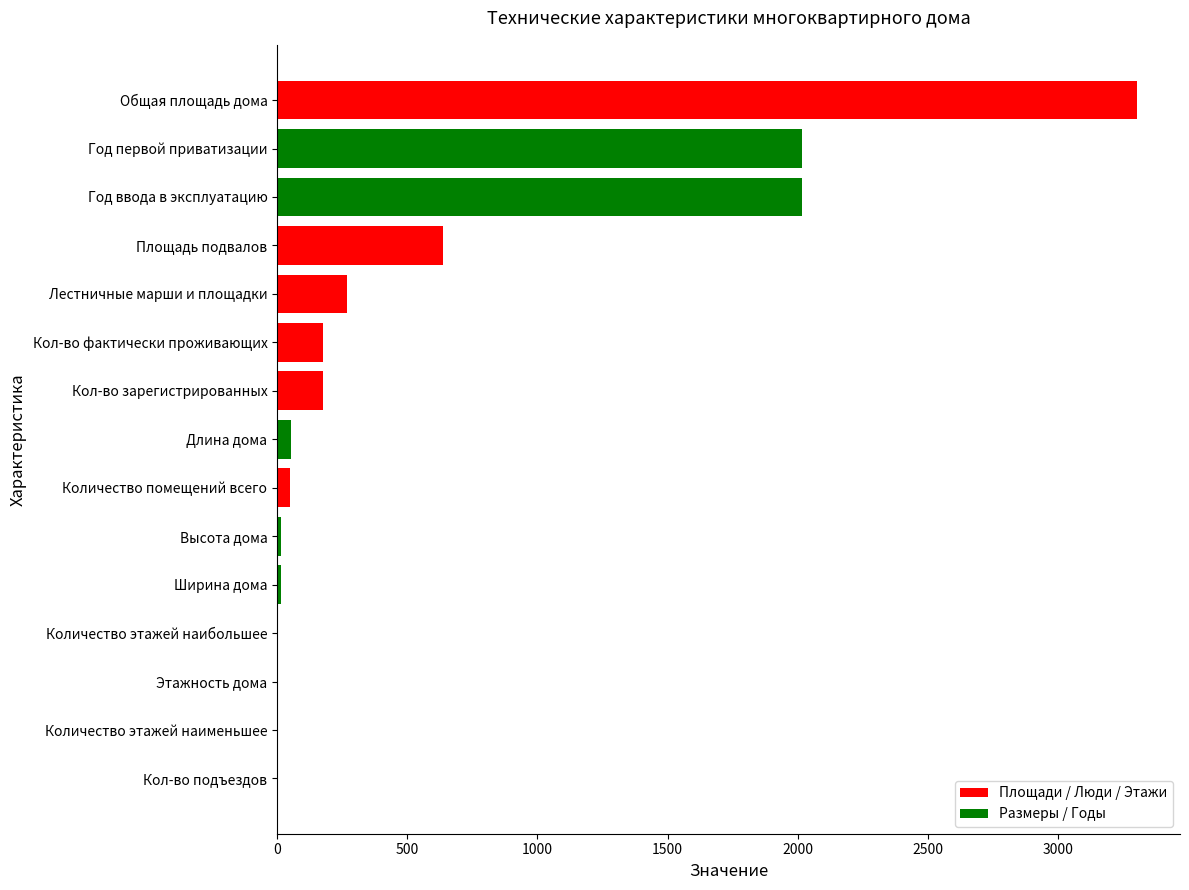

Between Год ввода в эксплуатацию and Количество этажей наибольшее, which is larger?

Год ввода в эксплуатацию